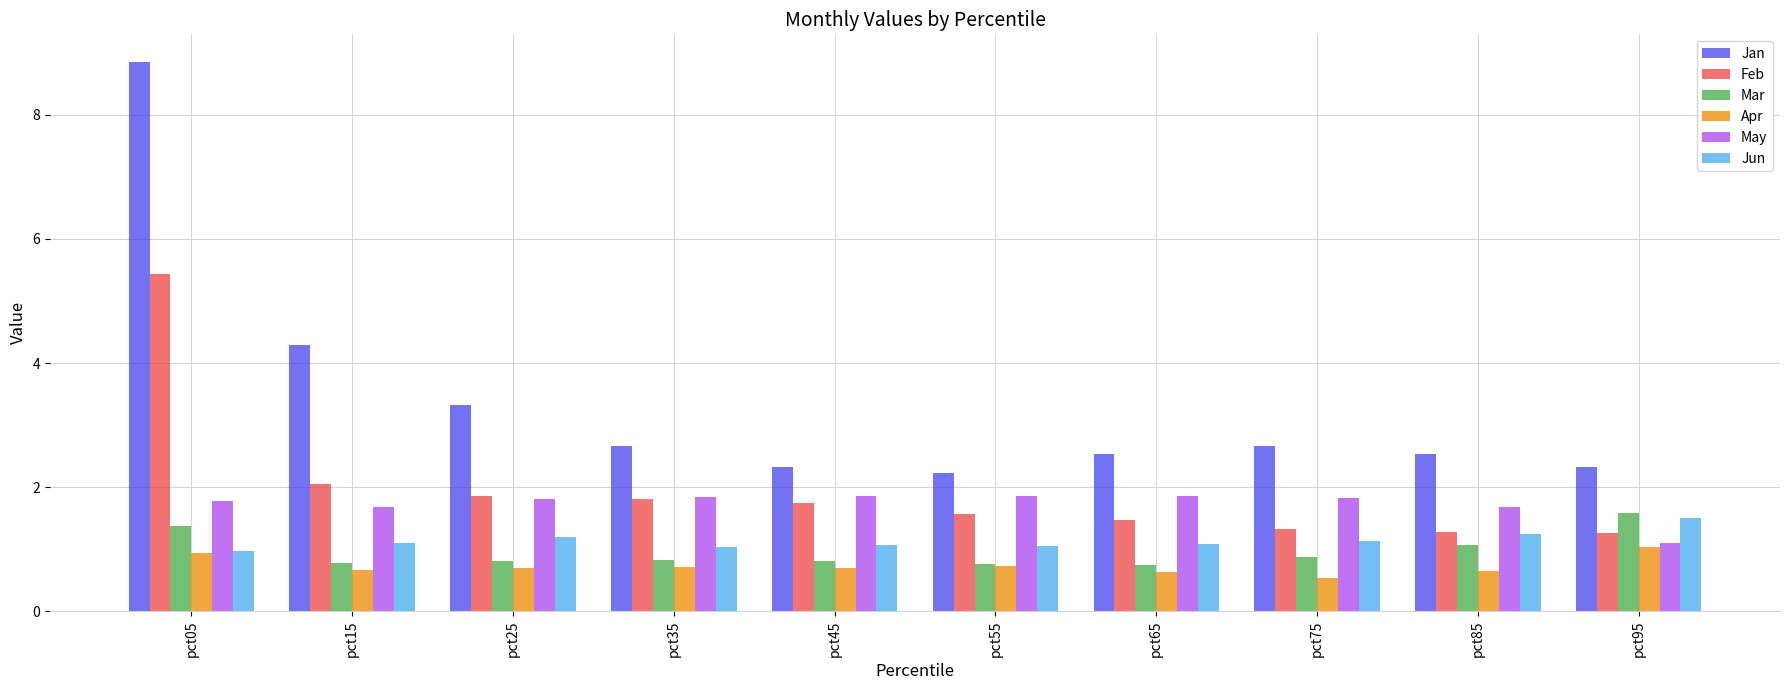

List the series in order of their peak value, lowest first.

Apr, Jun, Mar, May, Feb, Jan